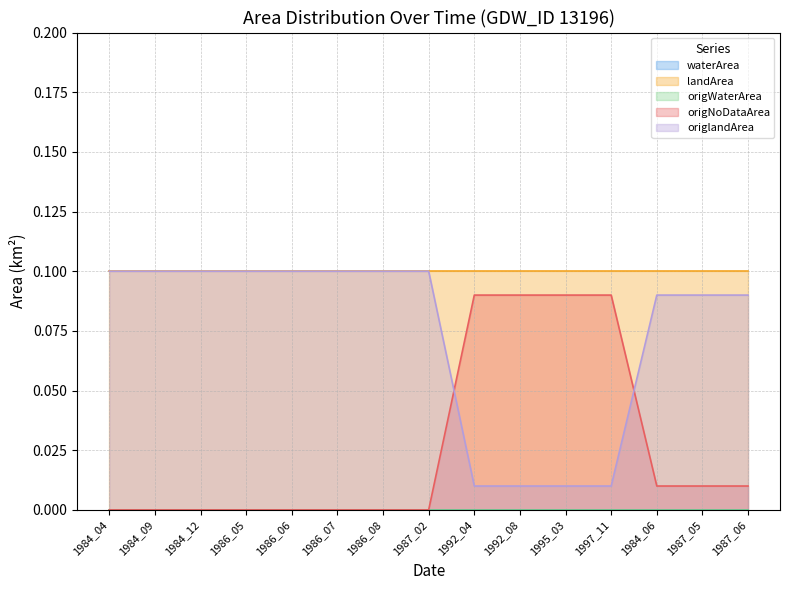

The waterArea series shows 0.0 at 1992_08. True or false?

True